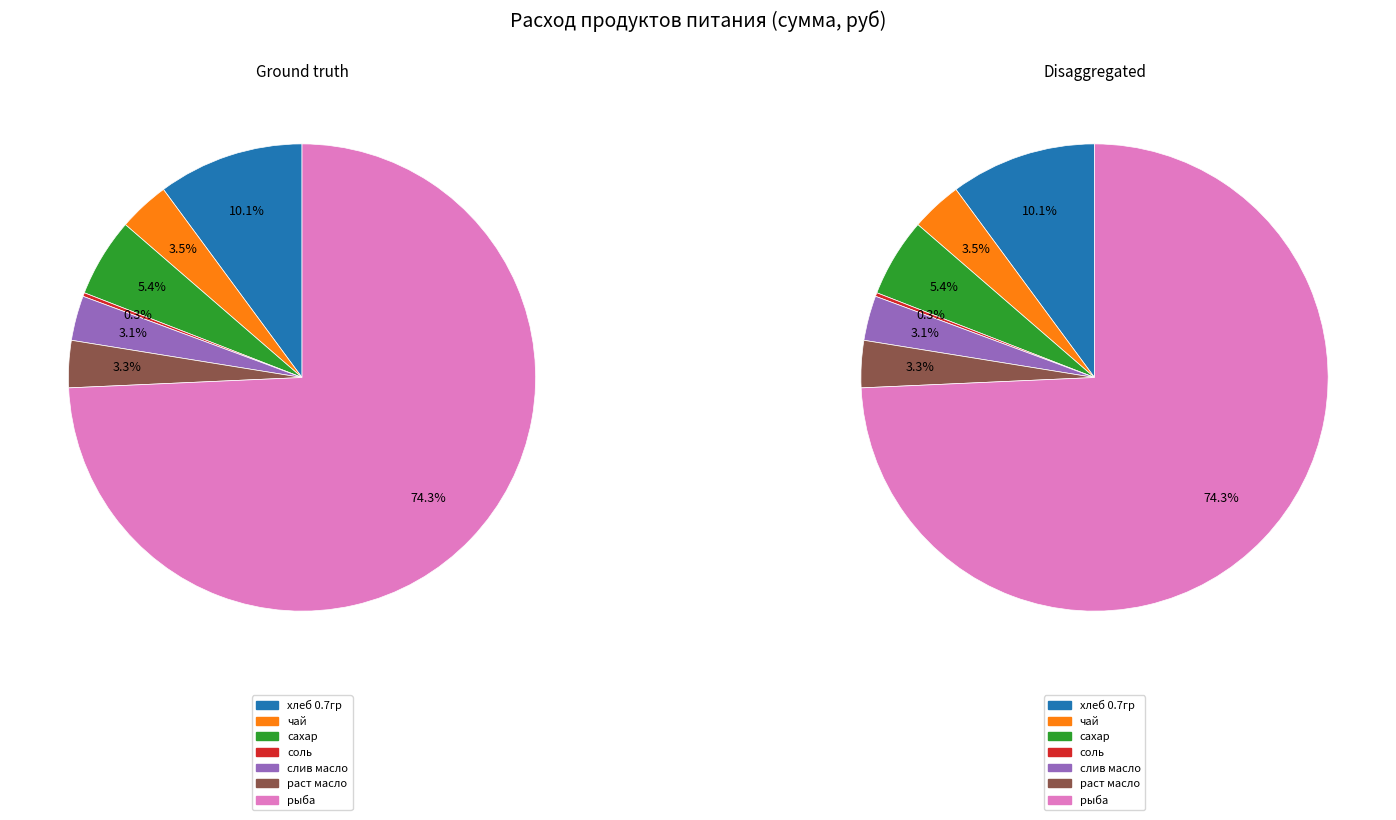

Count the number of slices in the pie.

7